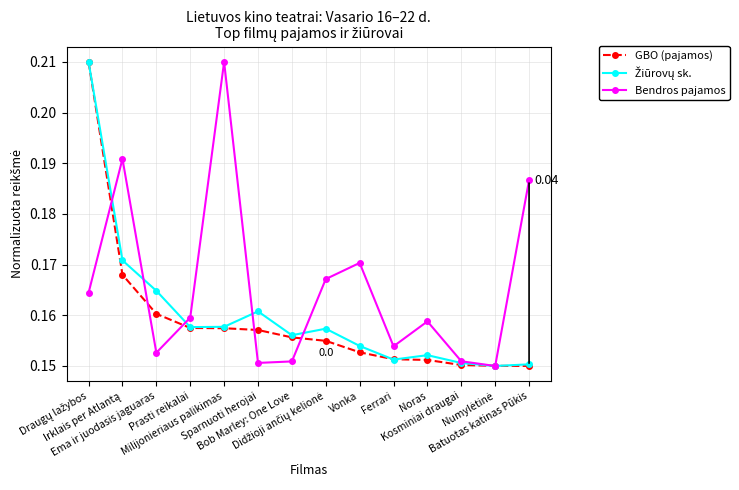

At how many categories does at least one series exceed 0?

14